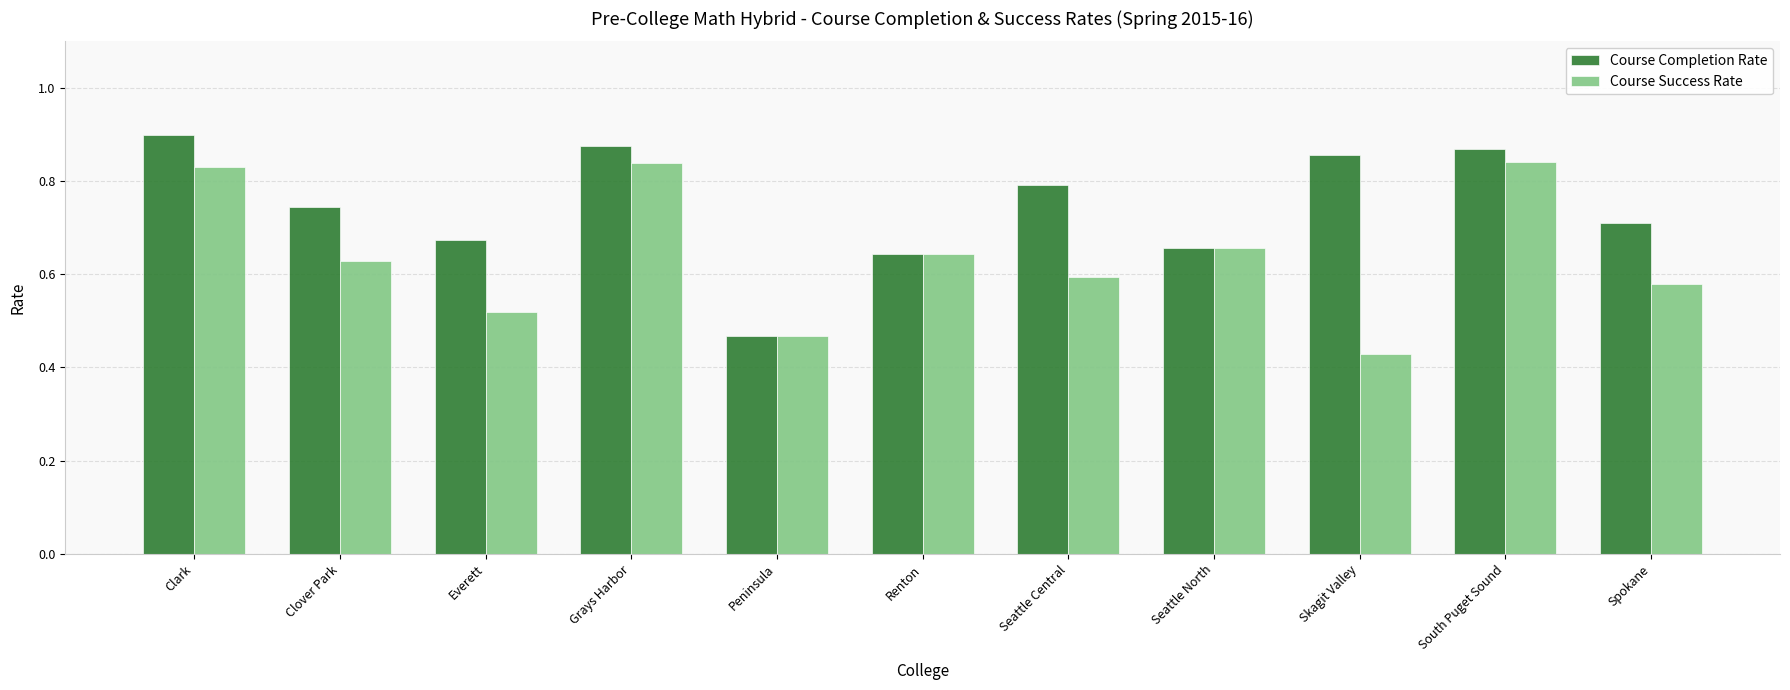

What is the sum of the Course Completion Rate values at Skagit Valley and Grays Harbor?

1.7